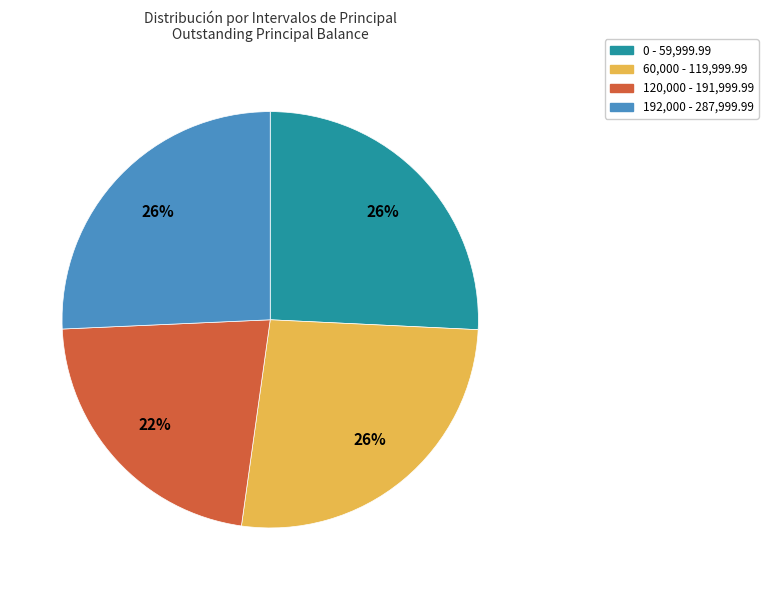

Is there a majority slice in this chart?

No